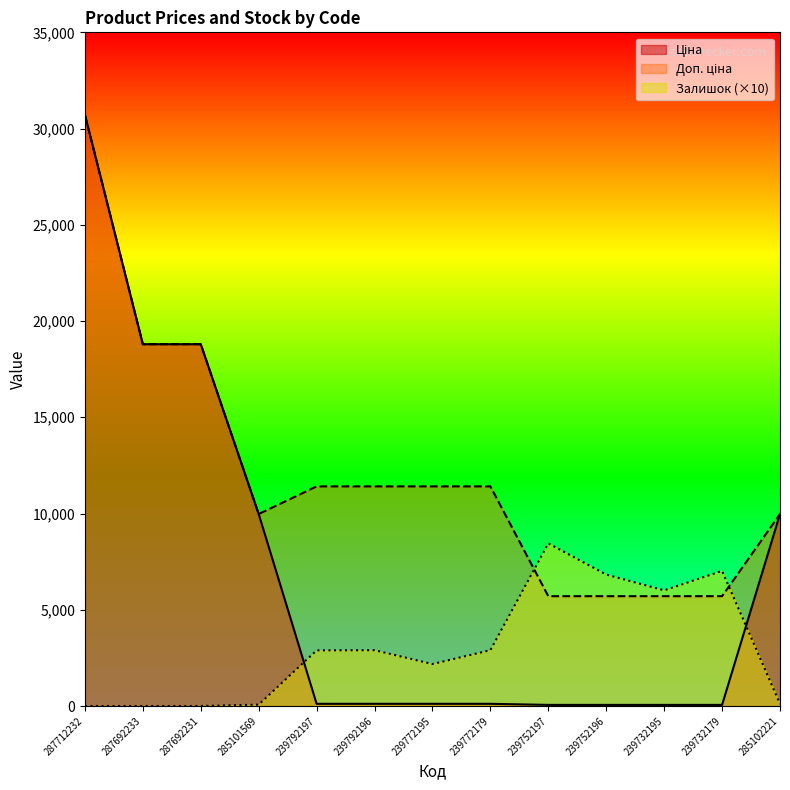

How many lines are shown in the chart?

3